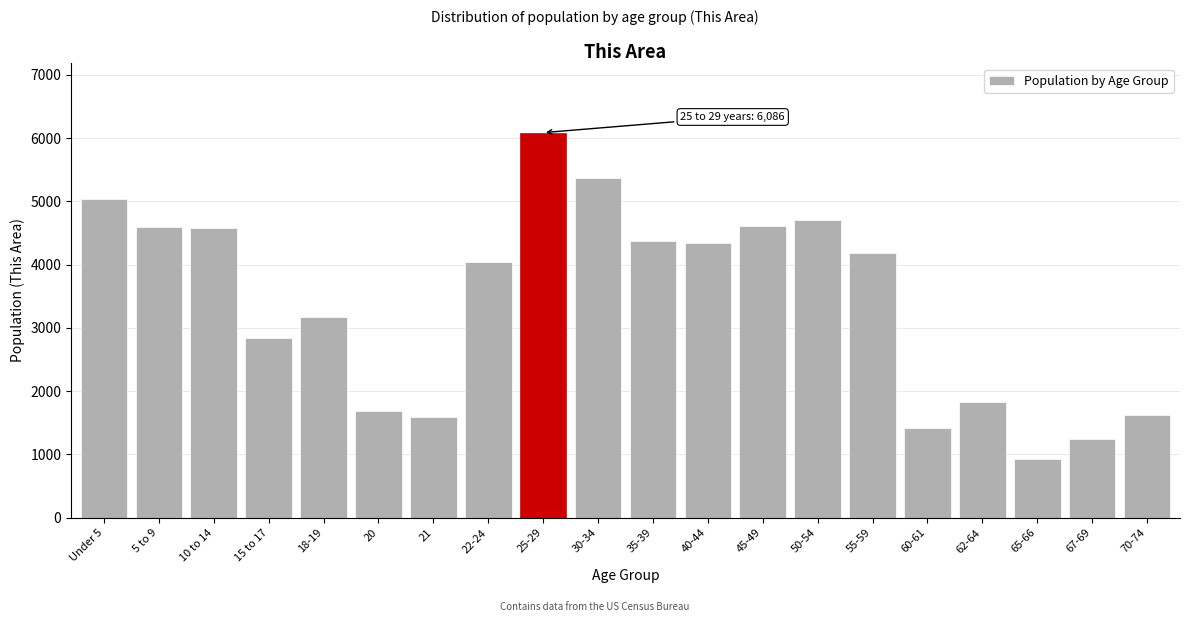

Which category has the highest value across all series?

25-29